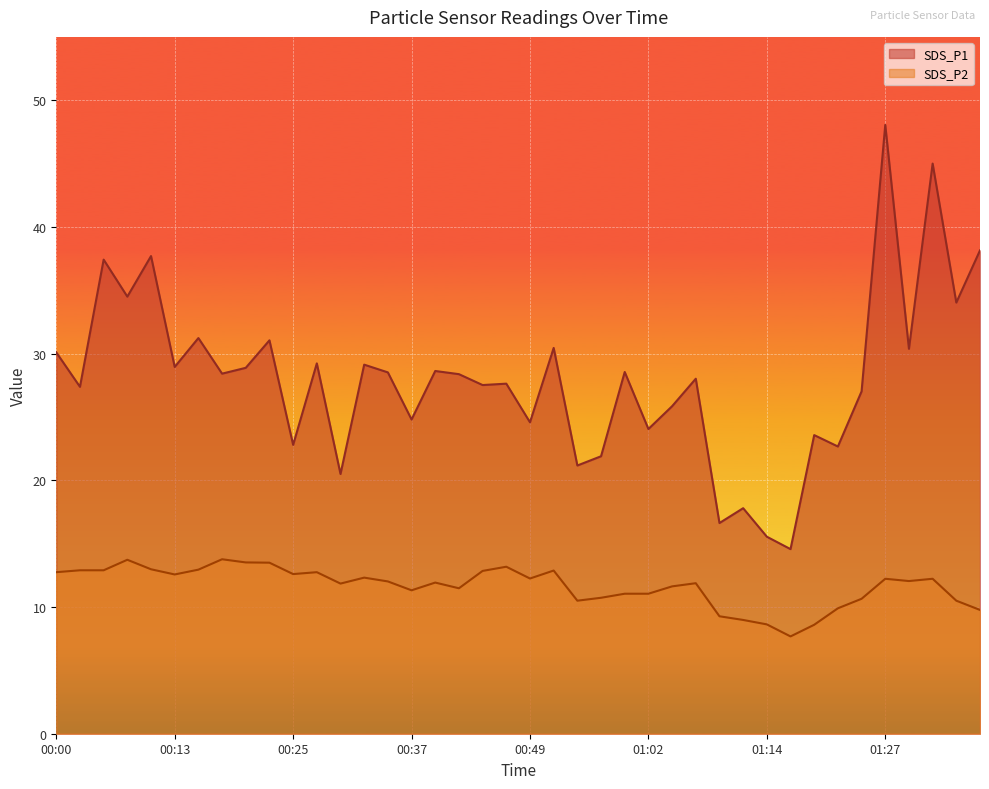

What is the difference between the SDS_P2 values at 00:49 and 00:20?

1.3